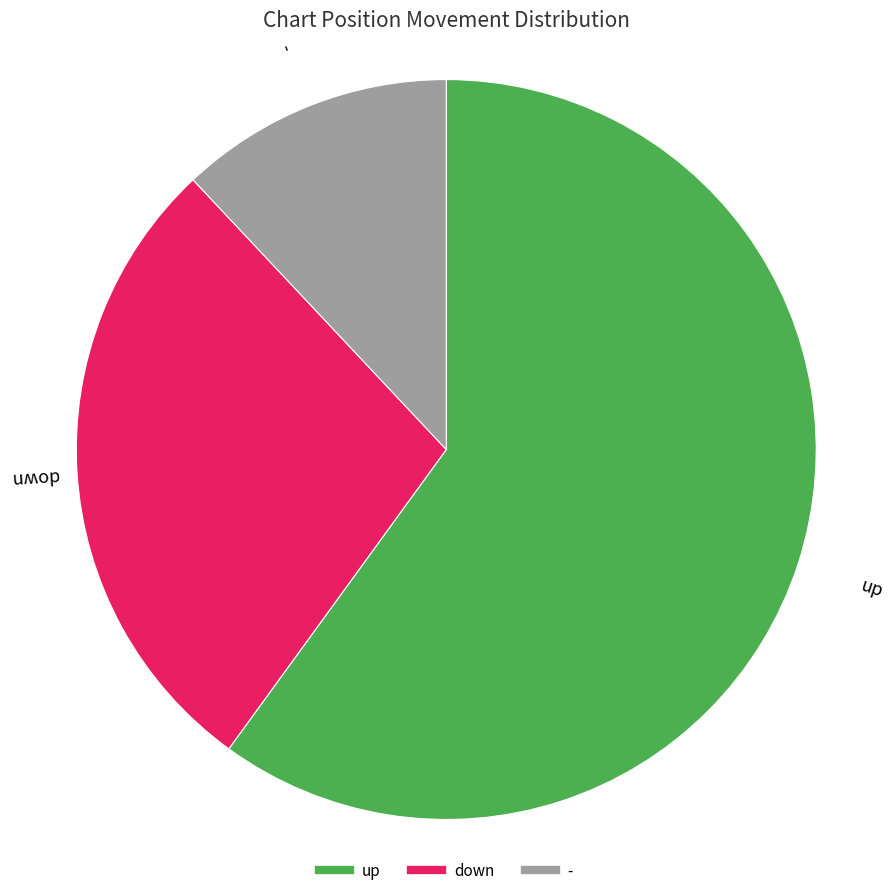

Do - and up together represent more than half of the pie?

Yes